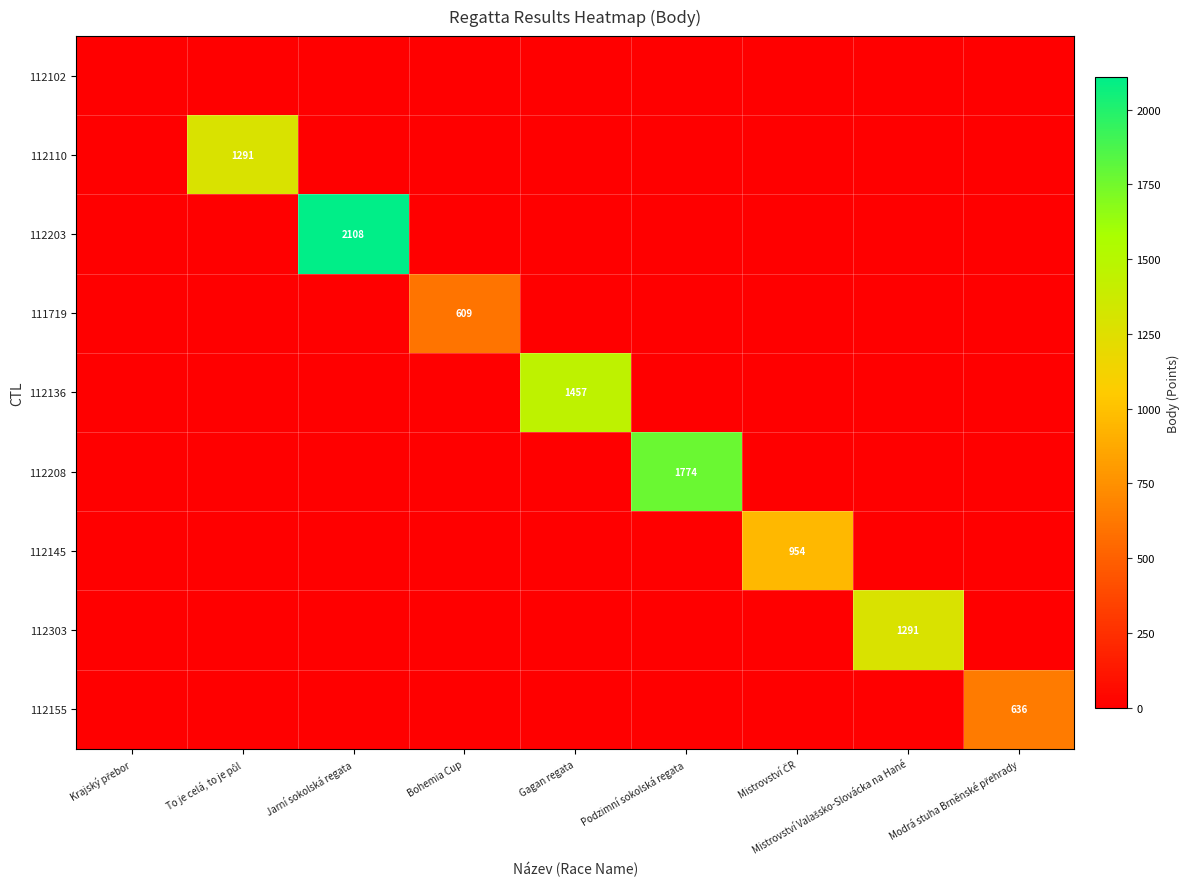

Between Jarní sokolská regata and Modrá stuha Brněnské přehrady, which series saw the biggest shift?

112203